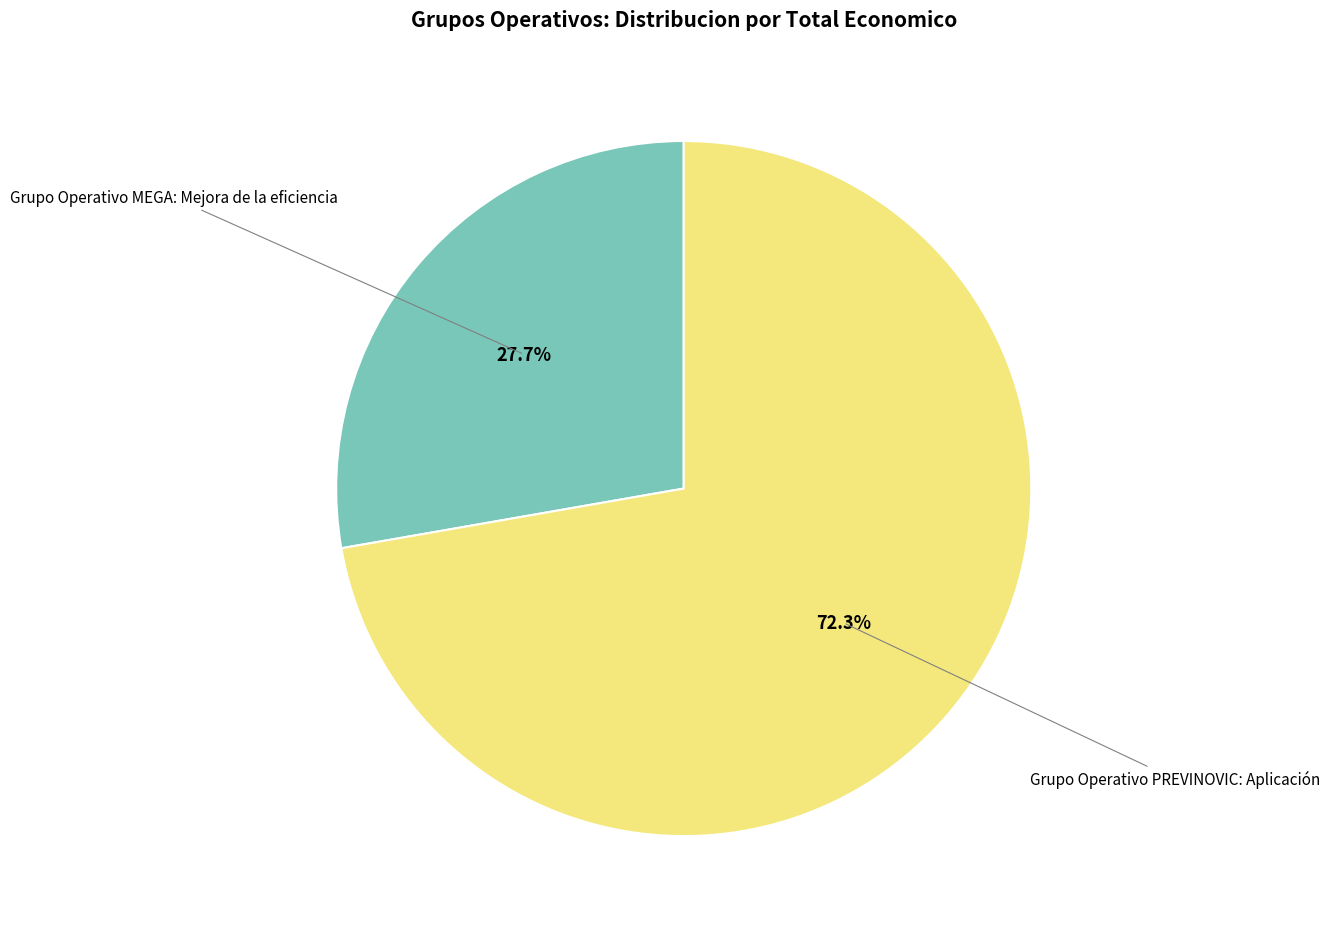

Is there any slice that represents more than half of the pie?

Yes